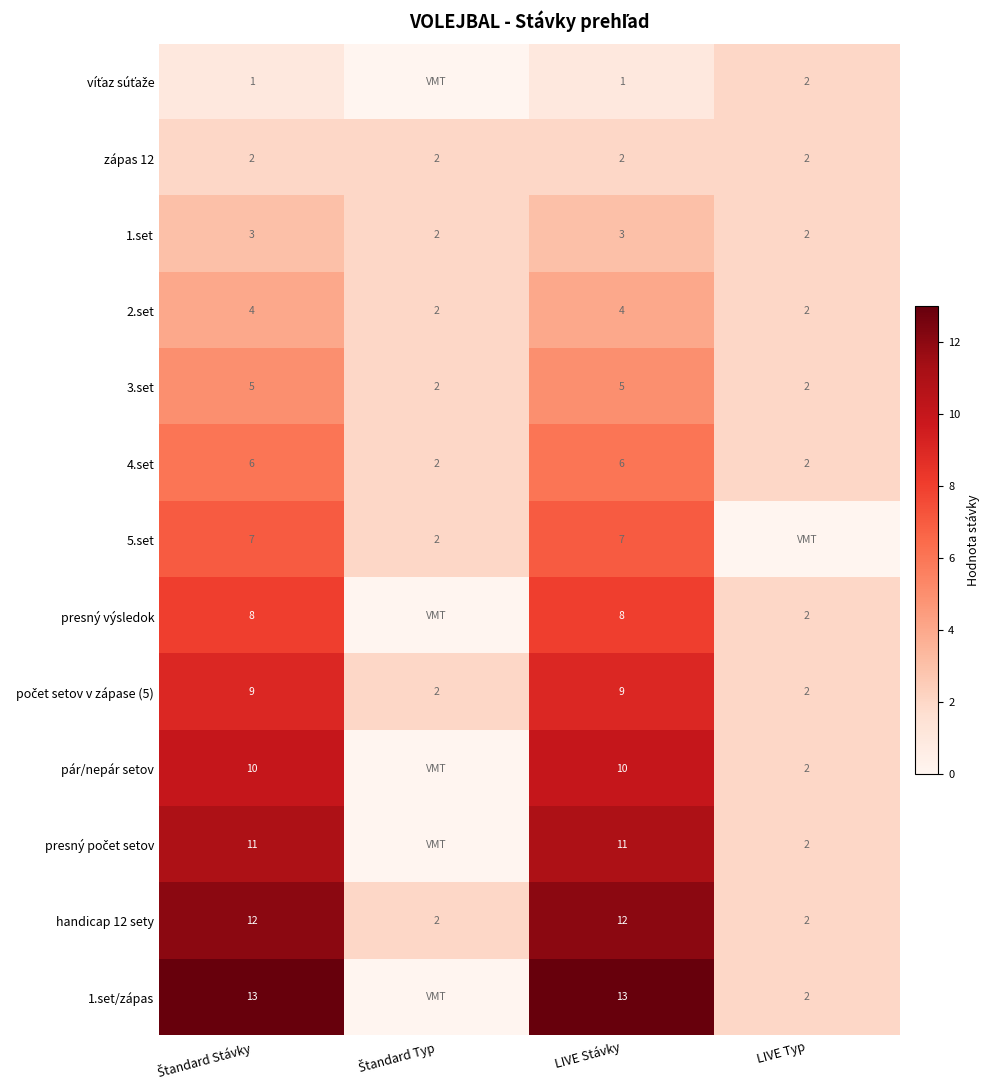

At which category is the sum across all series the highest?

Štandard Stávky